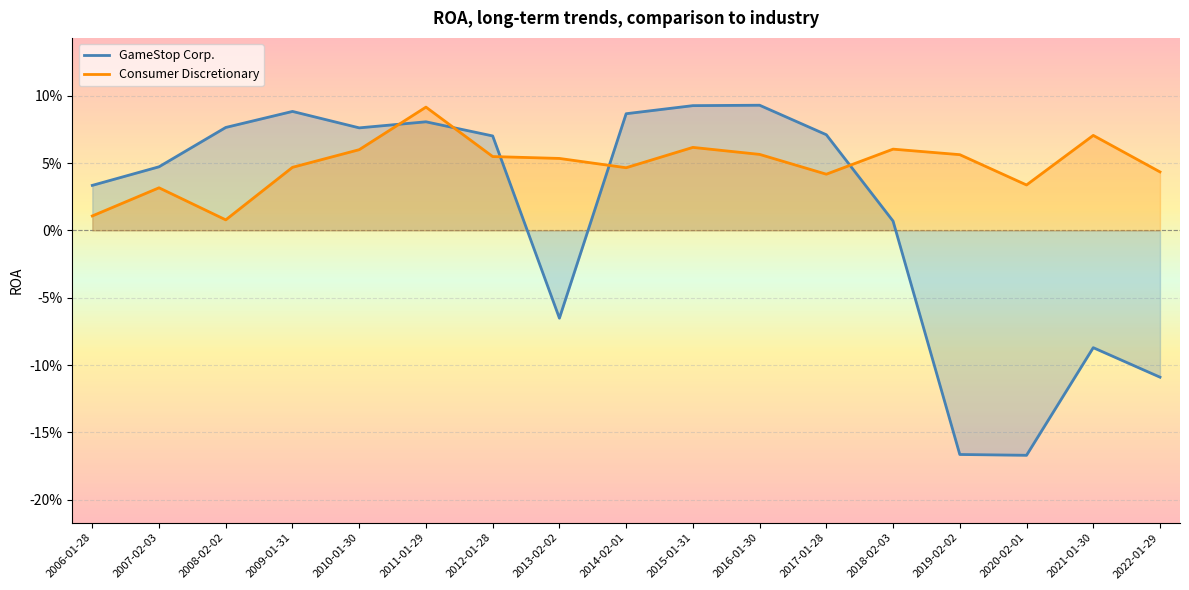

What is the smallest value displayed?

-0.2